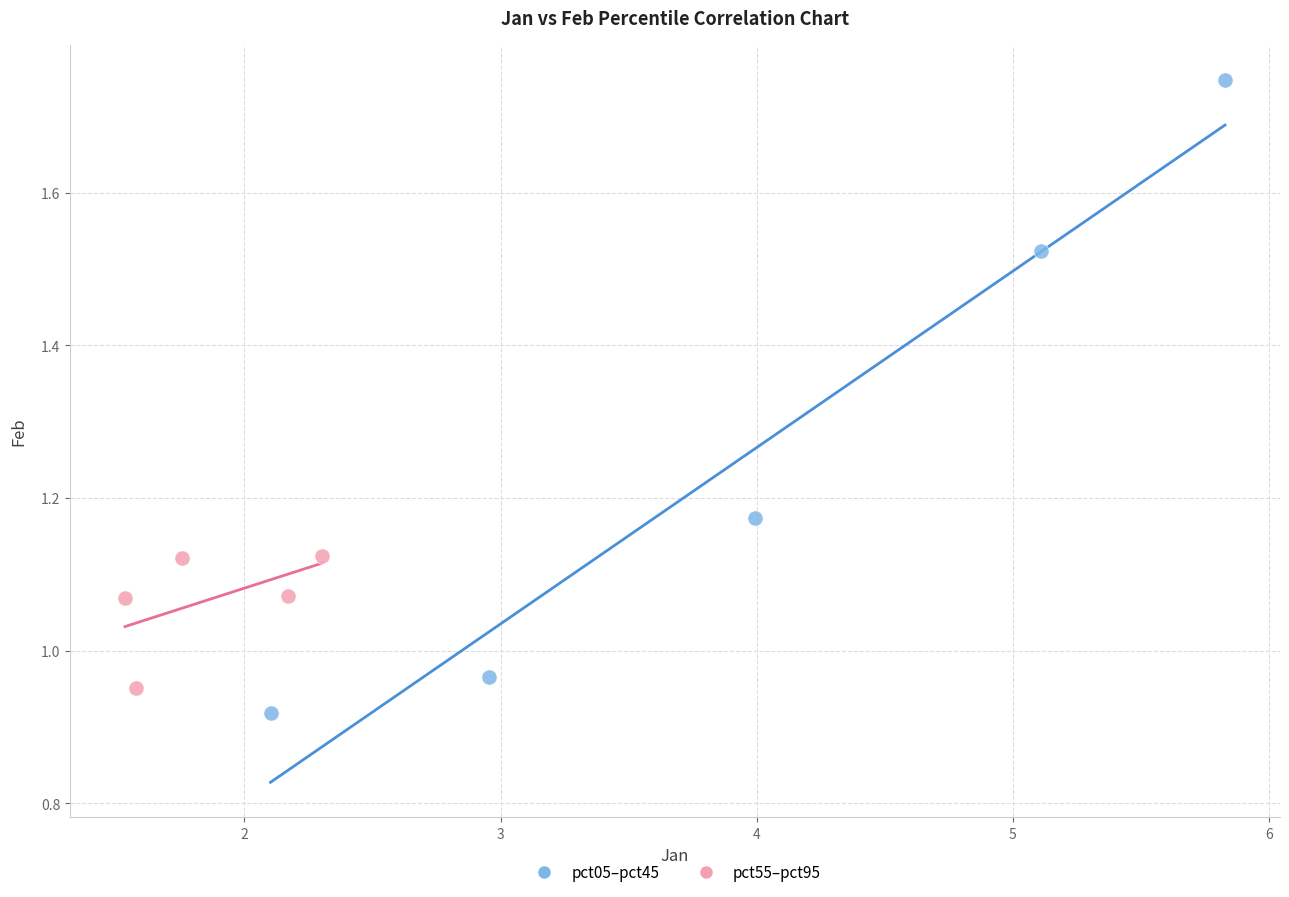

Which series has the widest spread of Y values?

pct05–pct45